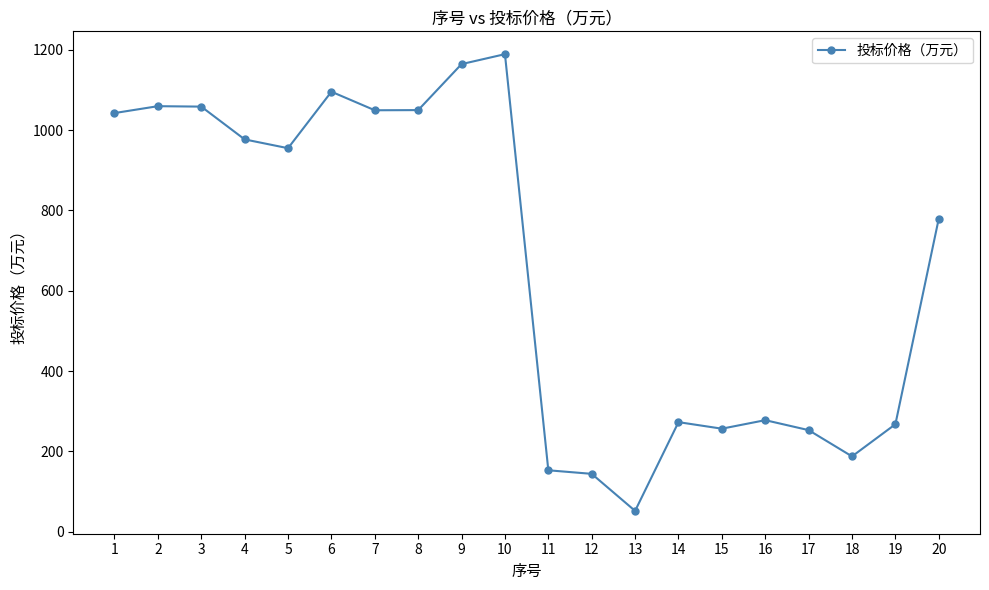

Which label corresponds to the smallest value in the chart?

13